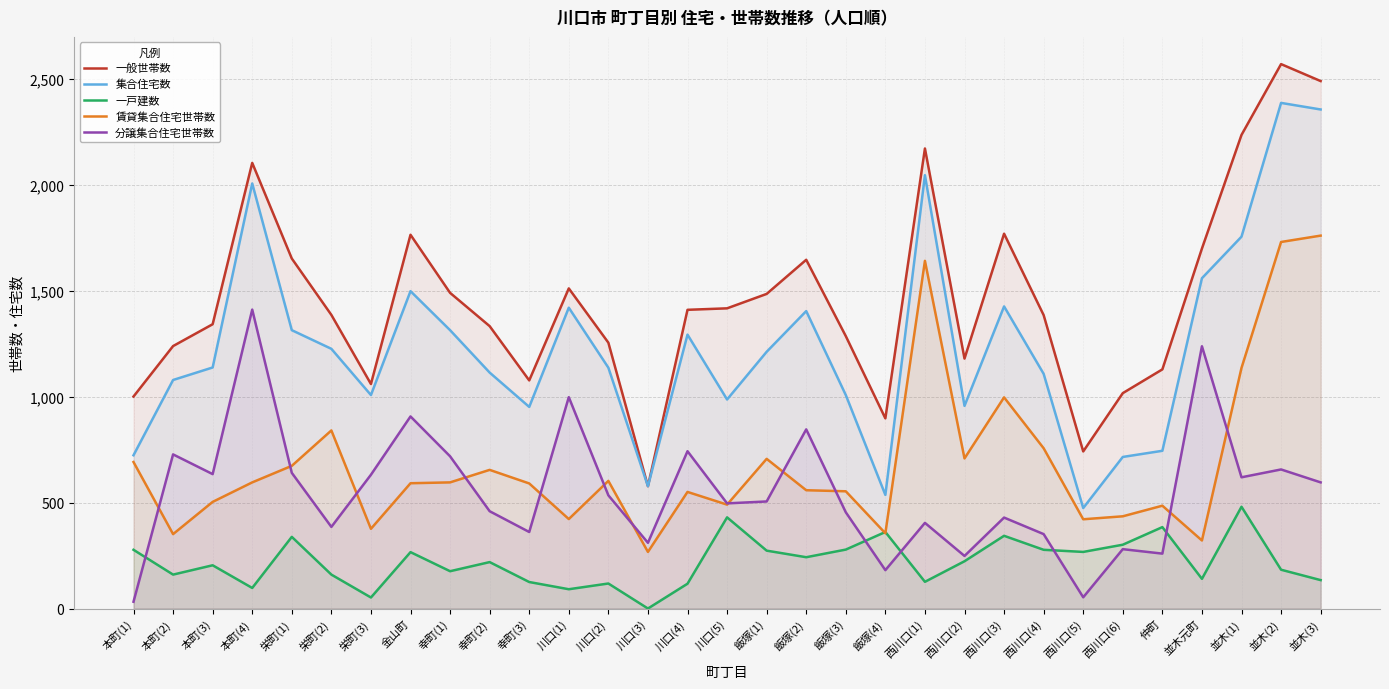

Is the value of 賃貸集合住宅世帯数 at 飯塚(4) greater than the value of 一戸建数 at 並木(3)?

Yes